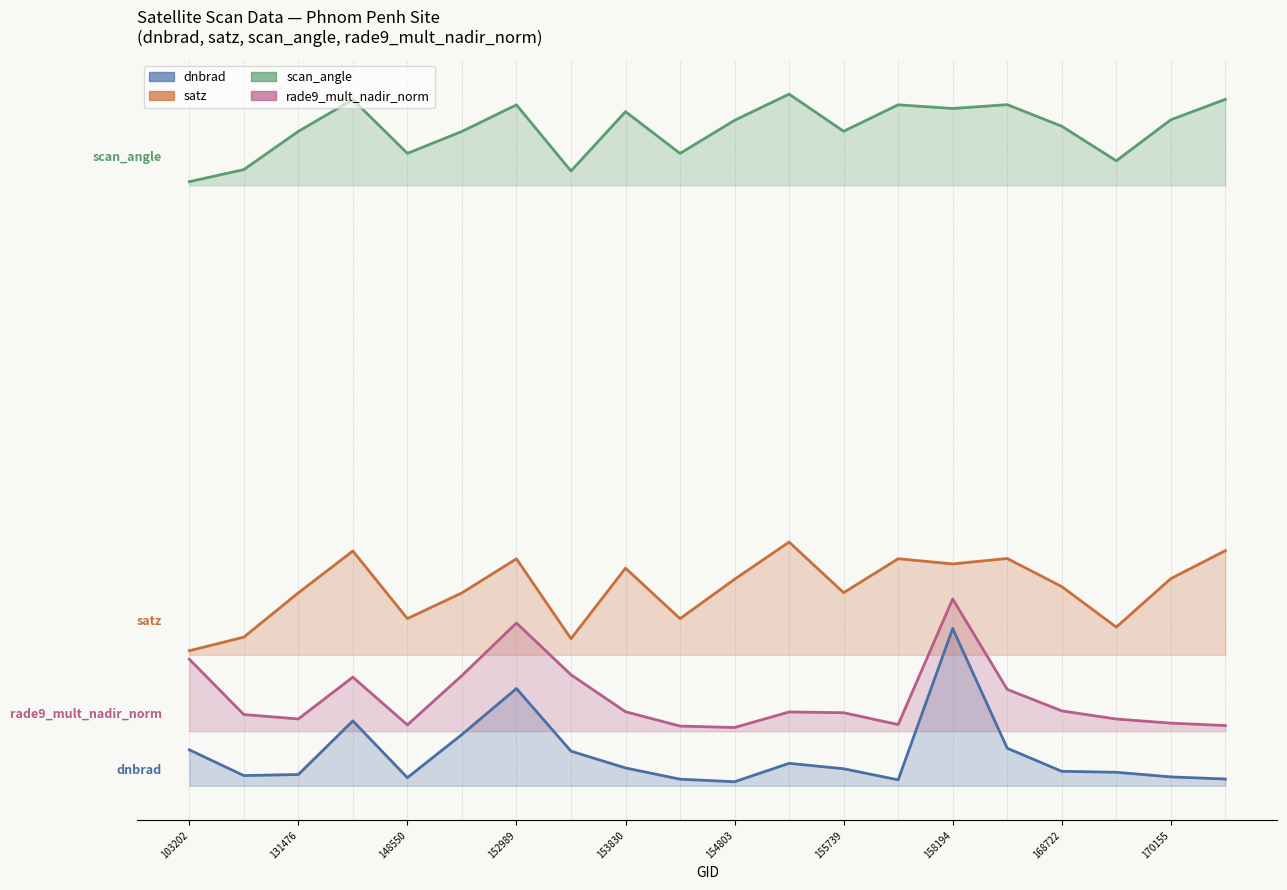

At how many categories does at least one series exceed 8?

20